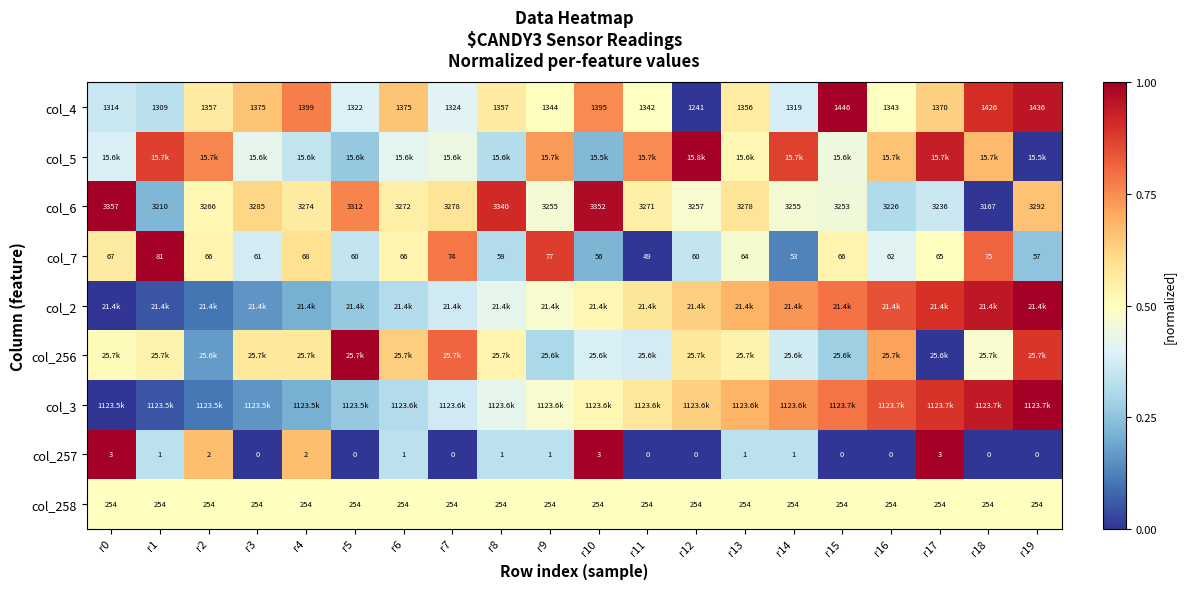

Is the value of col_4 at r17 greater than the value of col_6 at r8?

No